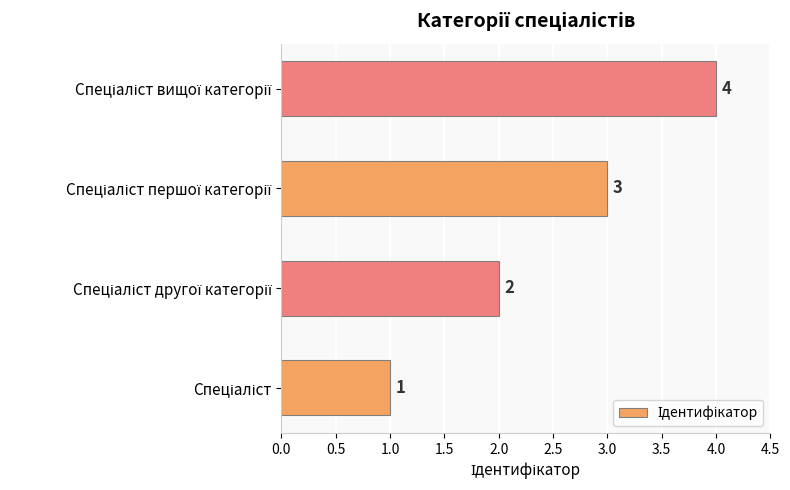

Count the values in the range 2 to 4.

3